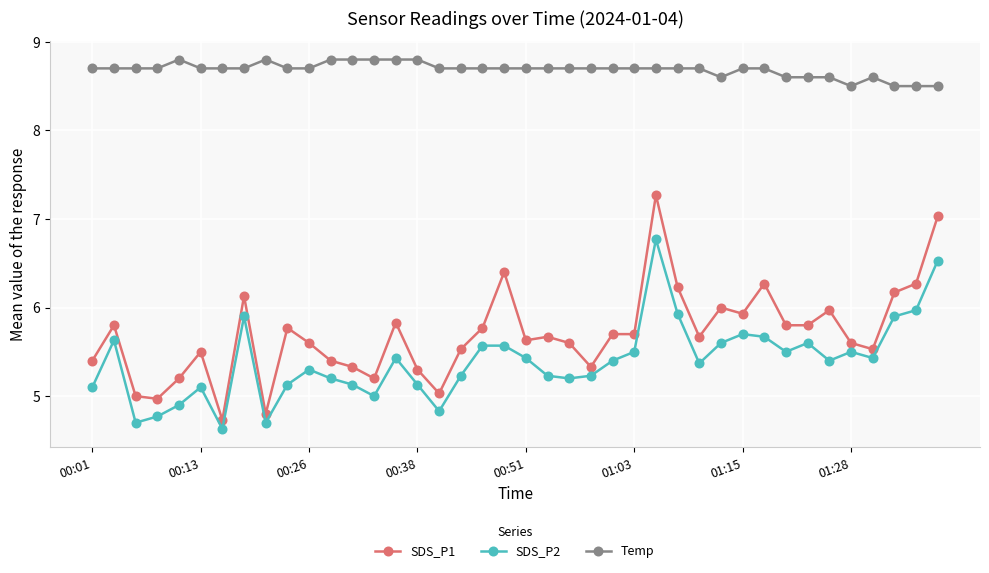

True or false: SDS_P1 and SDS_P2 cross at least once.

False